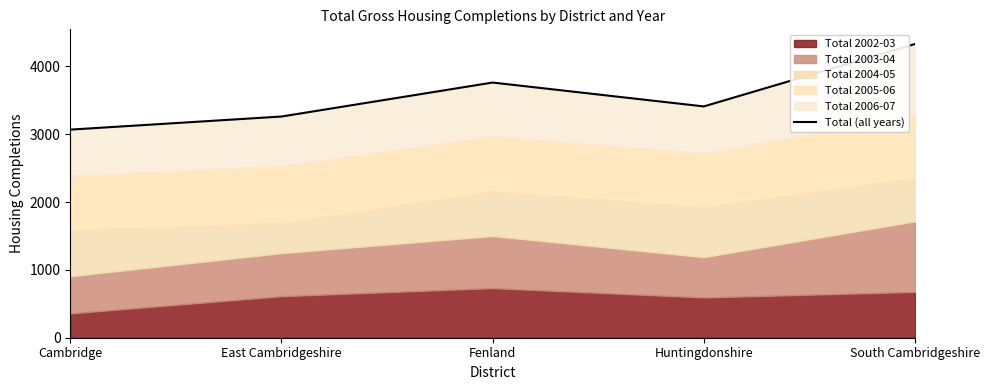

What is the difference between the values at Fenland and Huntingdonshire?

352